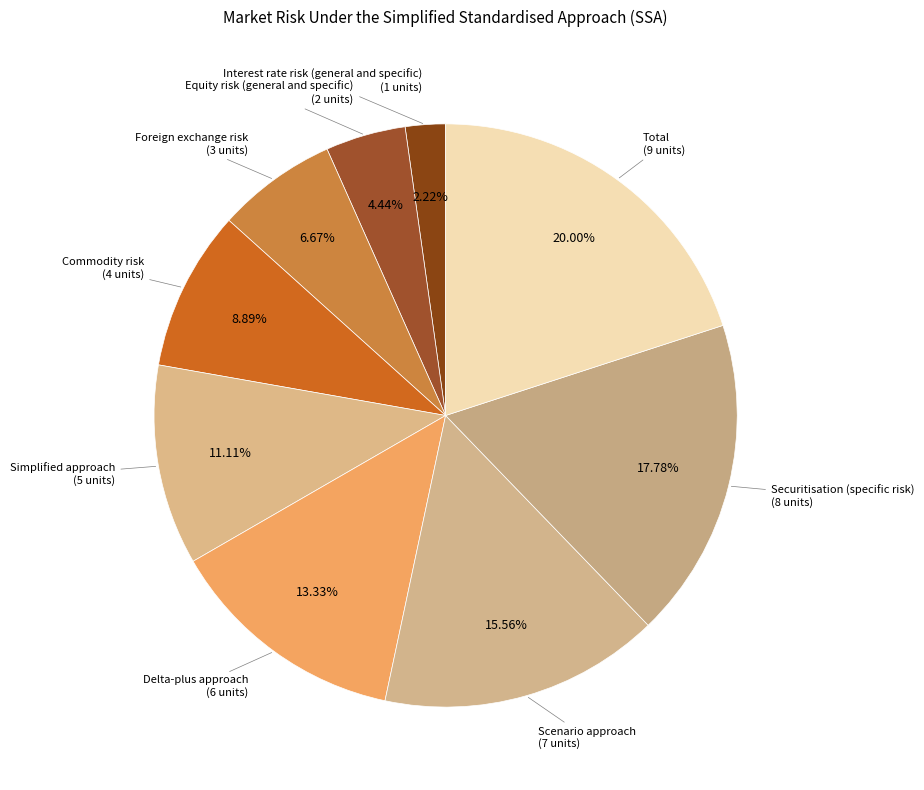

How many segments does this pie chart have?

9